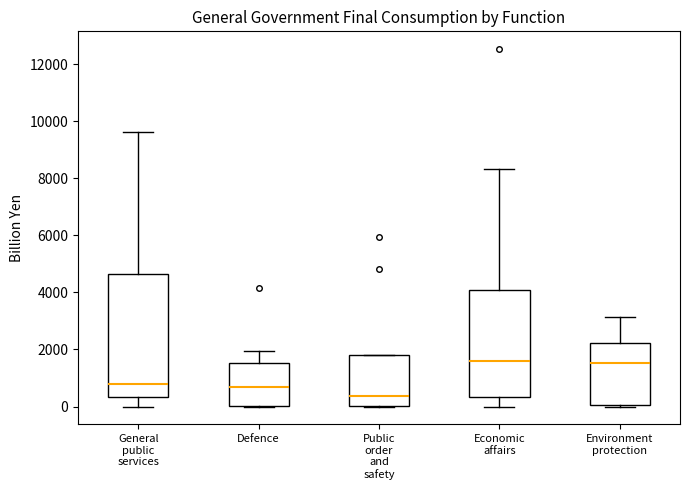

Which box's median line is the lowest?

Public order and safety